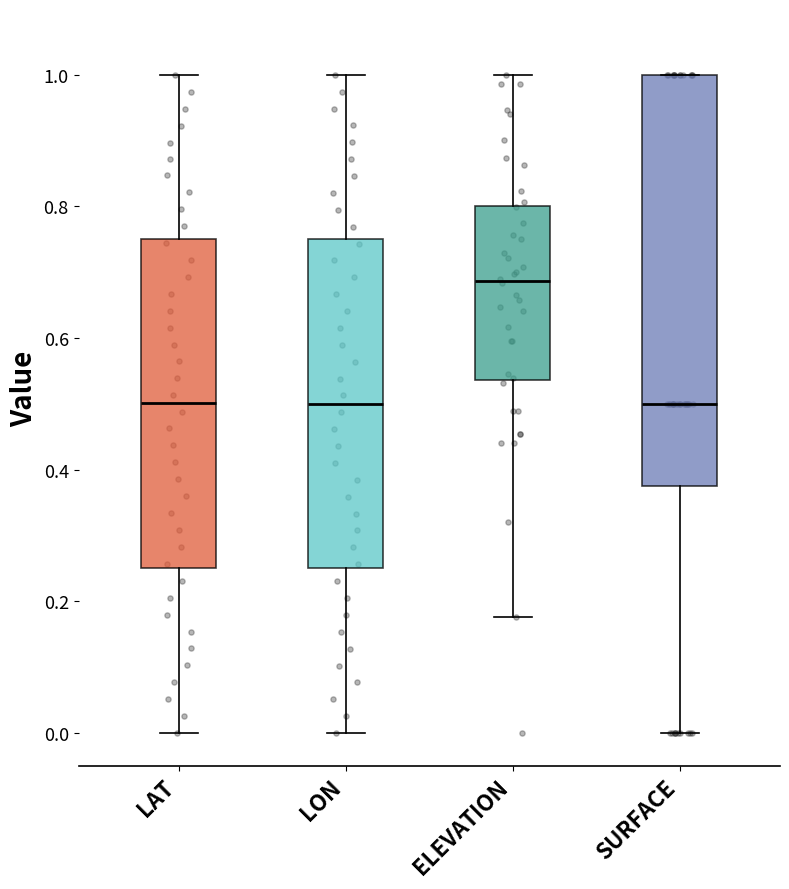

Comparing the boxes themselves (not the whiskers), which one is the tallest?

SURFACE